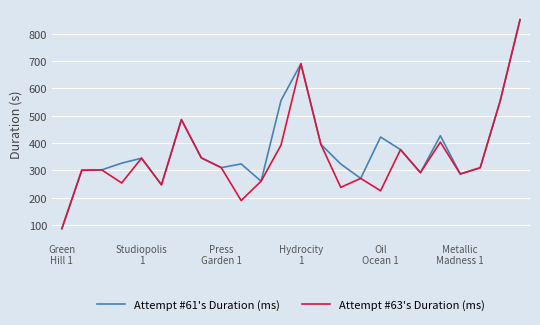

What is the greatest value displayed?

851.7